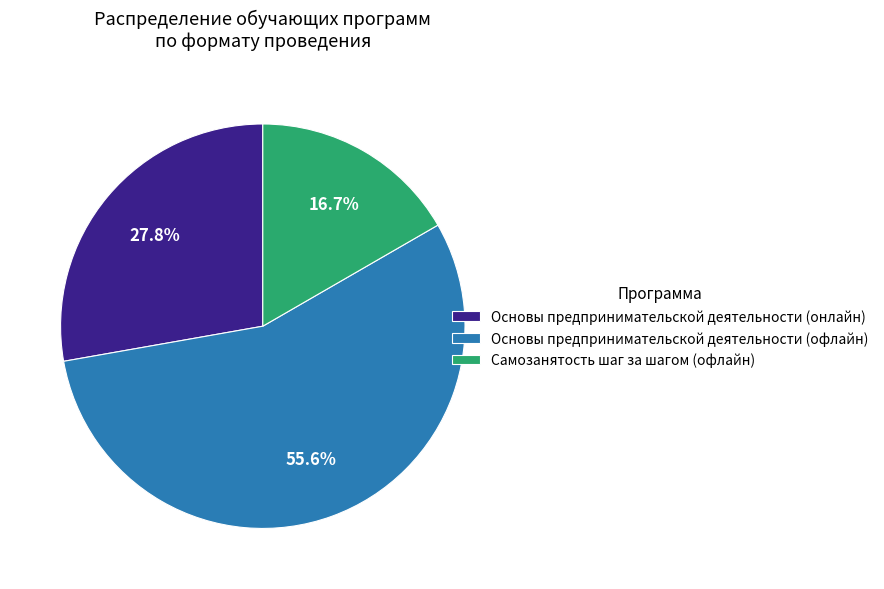

Count the number of slices in the pie.

3